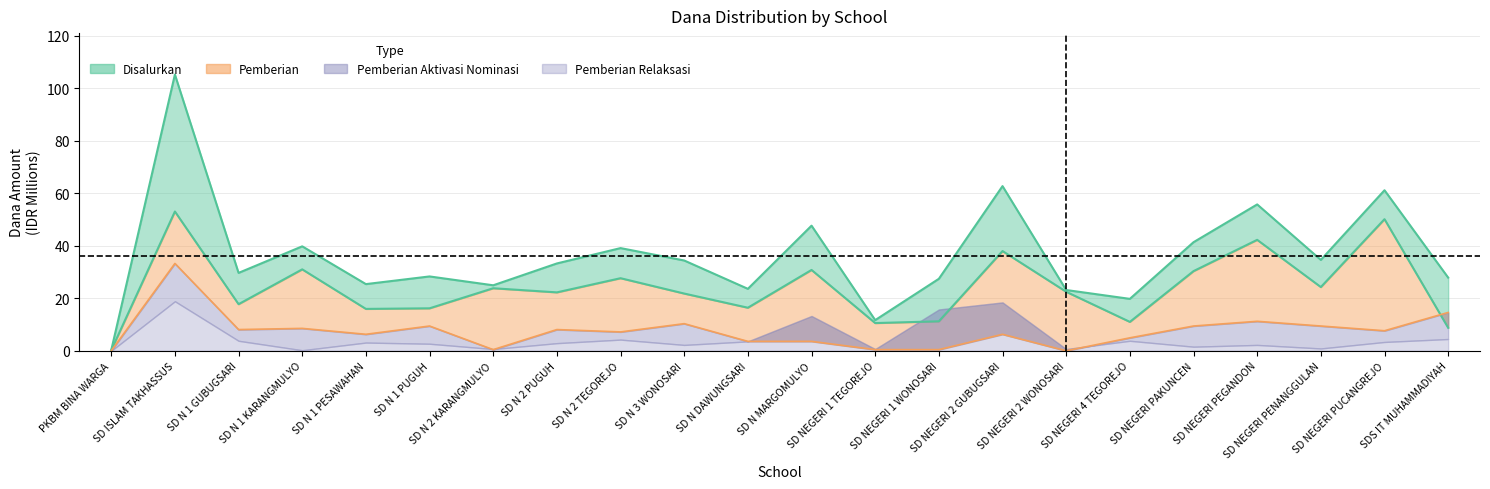

What is the lowest value of the Pemberian series?

0.2